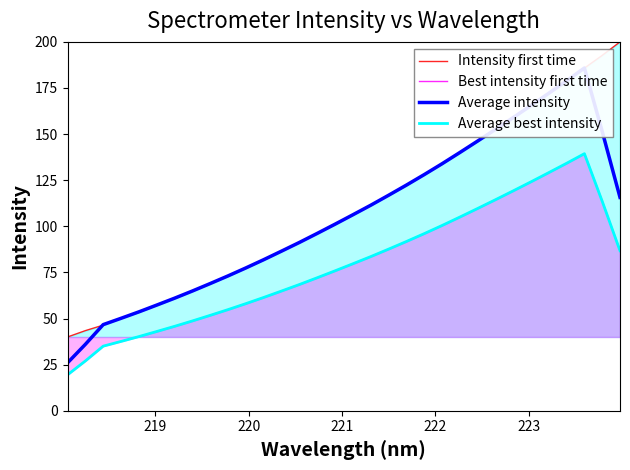

List the series in order of their peak value, lowest first.

Best intensity first time, Average best intensity, Average intensity, Intensity first time